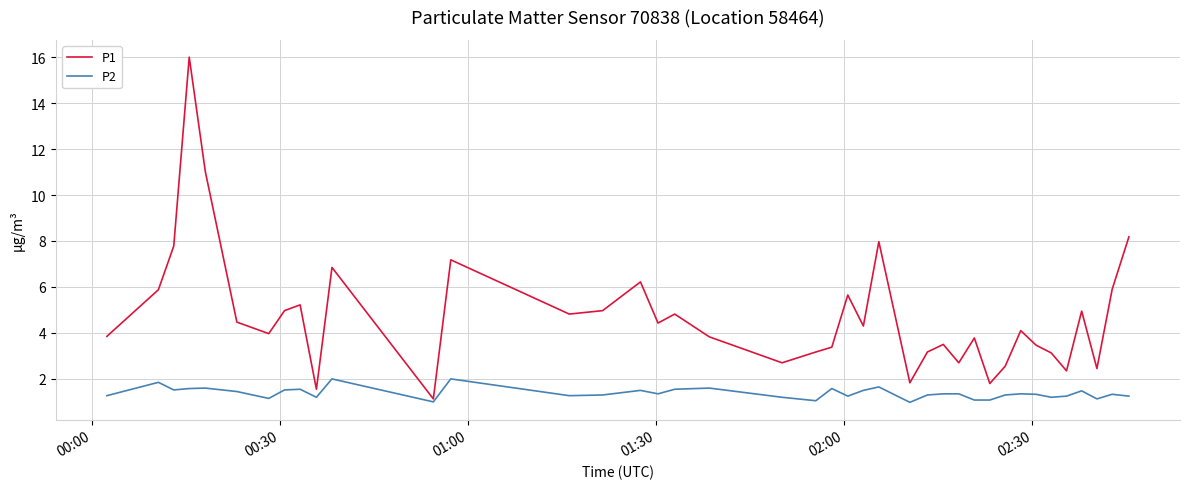

Rank the series by their average value, from highest to lowest.

P1, P2